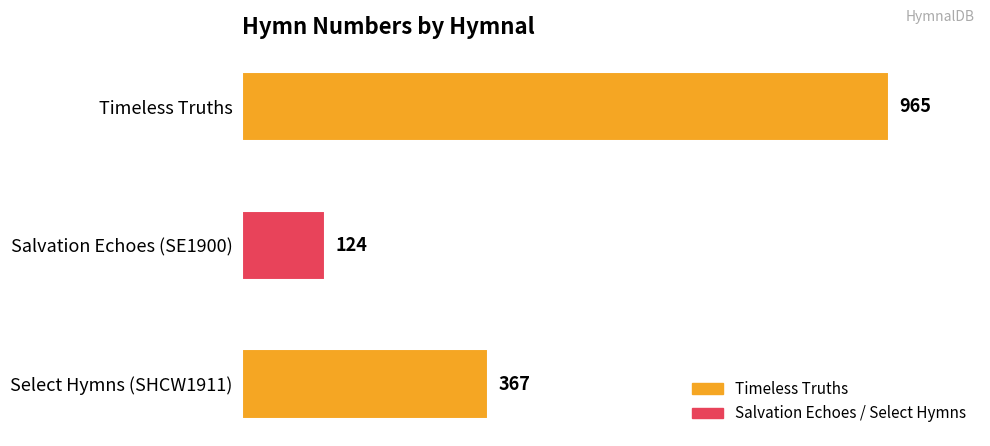

What is the average value?

485